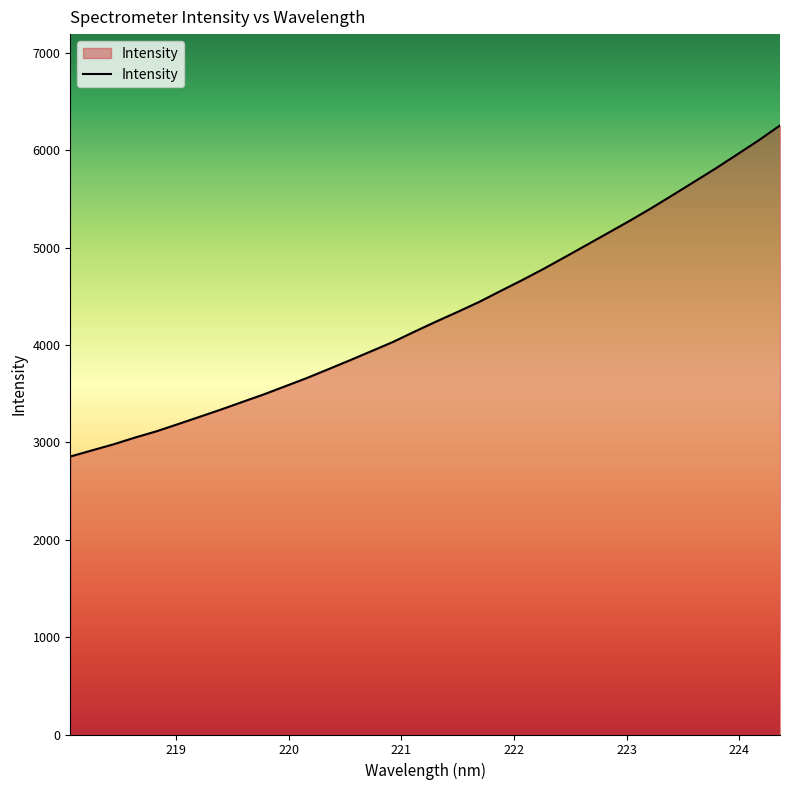

What is the smallest value displayed?

2855.3